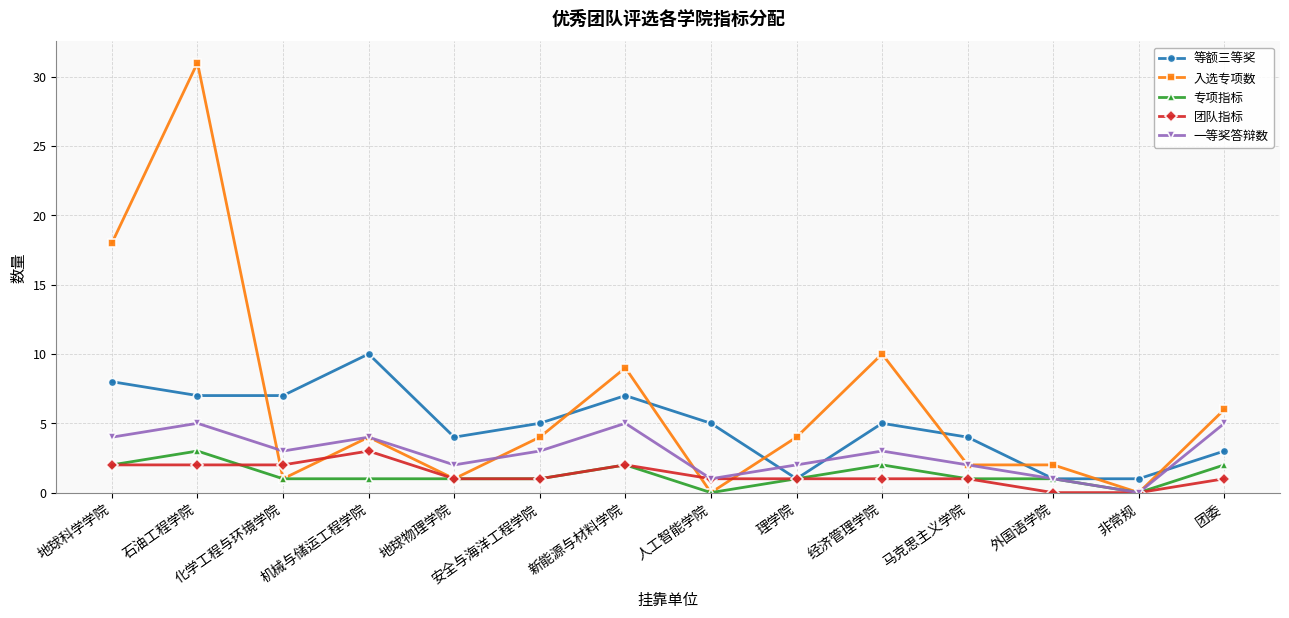

Which series has the largest range (max minus min)?

入选专项数